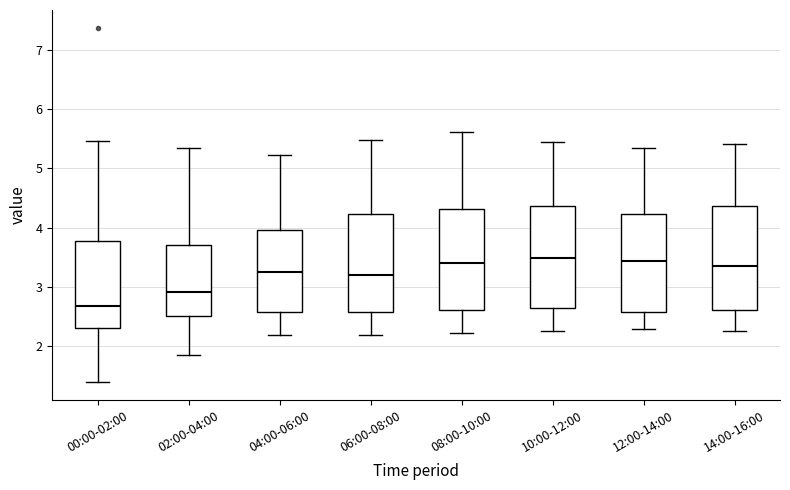

Reading left to right, transcribe this box plot: for each box, give where its median line is, the range the box spans, and where its two whiskers end, as read against the y-axis. The values are not printed on the chart, so give them approximately, as read against the axis.

00:00-02:00: median 2.7, box 2.3 to 3.8, whiskers 1.4 to 5.5
02:00-04:00: median 2.9, box 2.5 to 3.7, whiskers 1.9 to 5.4
04:00-06:00: median 3.3, box 2.6 to 4.0, whiskers 2.2 to 5.2
06:00-08:00: median 3.2, box 2.6 to 4.2, whiskers 2.2 to 5.5
08:00-10:00: median 3.4, box 2.6 to 4.3, whiskers 2.2 to 5.6
10:00-12:00: median 3.5, box 2.6 to 4.4, whiskers 2.3 to 5.5
12:00-14:00: median 3.4, box 2.6 to 4.2, whiskers 2.3 to 5.4
14:00-16:00: median 3.4, box 2.6 to 4.4, whiskers 2.3 to 5.4